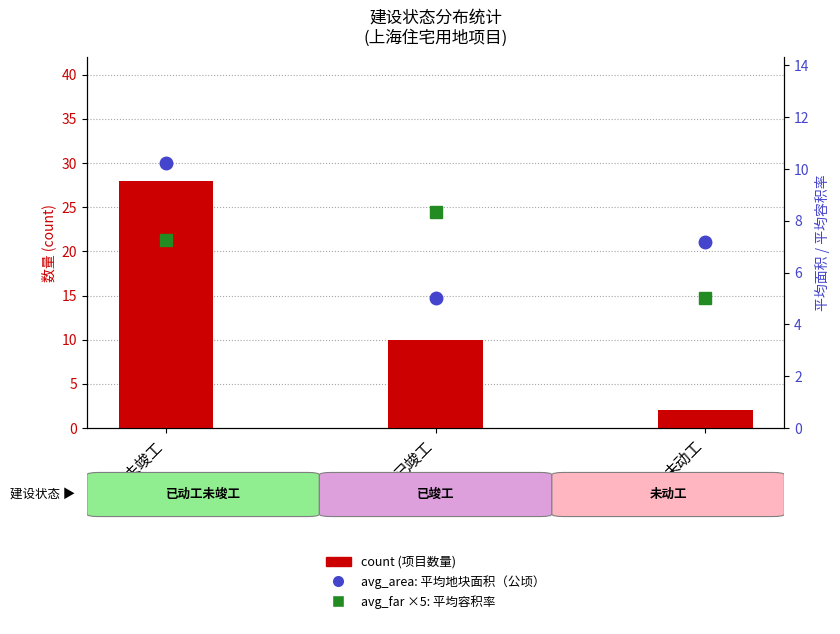

Which series has the largest total across all categories?

count